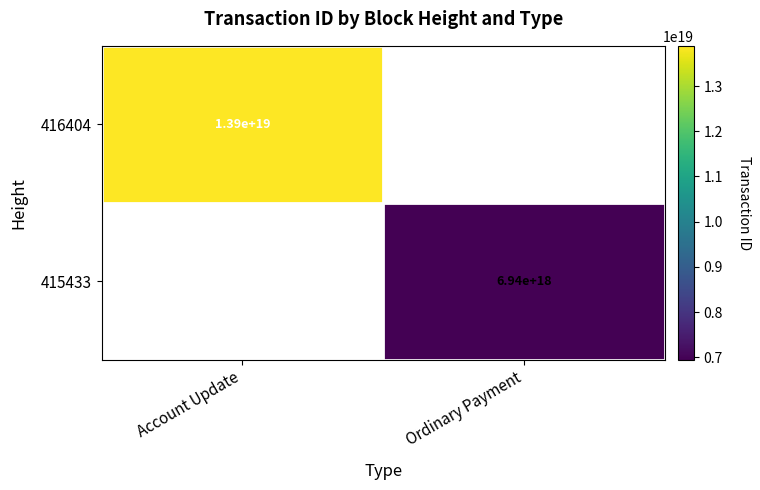

True or false: 416404 has a value of 9298770235072368640 at Account Update.

False